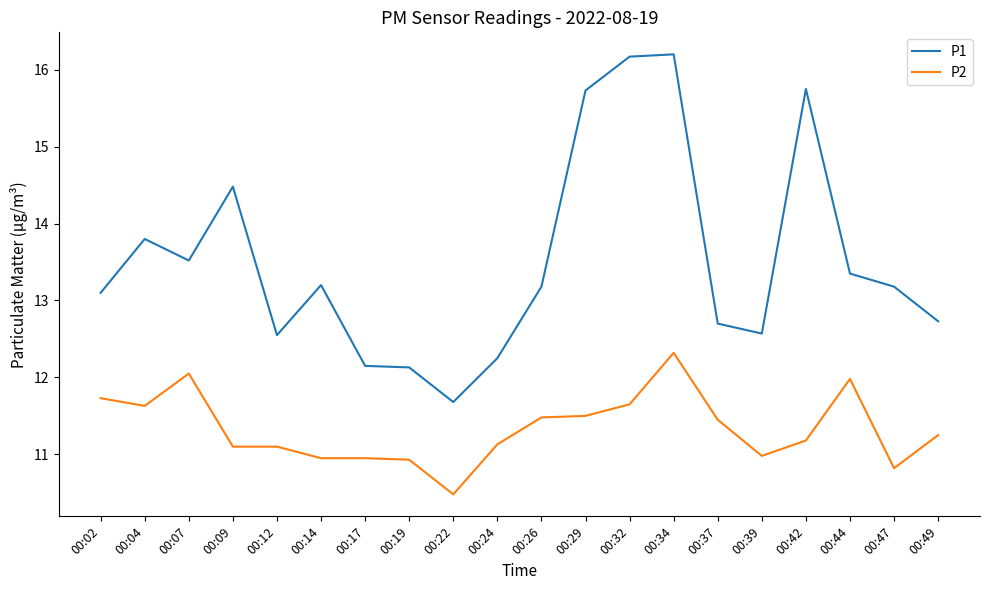

What is the spread (max minus min) of values at 00:29?

4.2